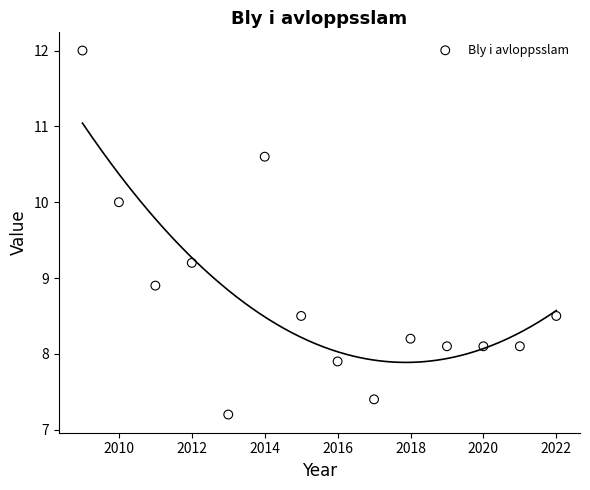

What is the range of Y values (max minus min)?

4.8